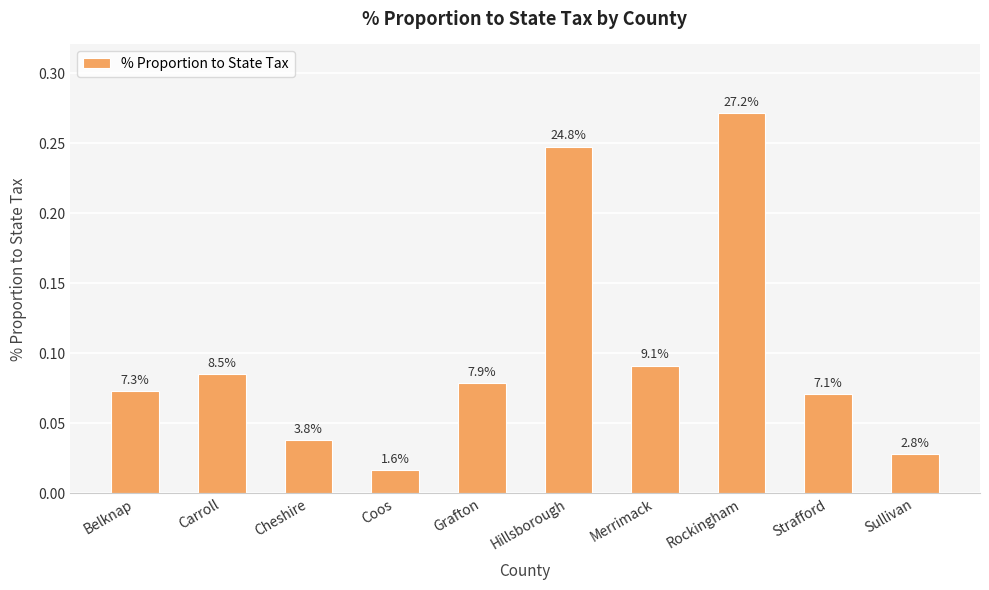

Are the bars horizontal?

No